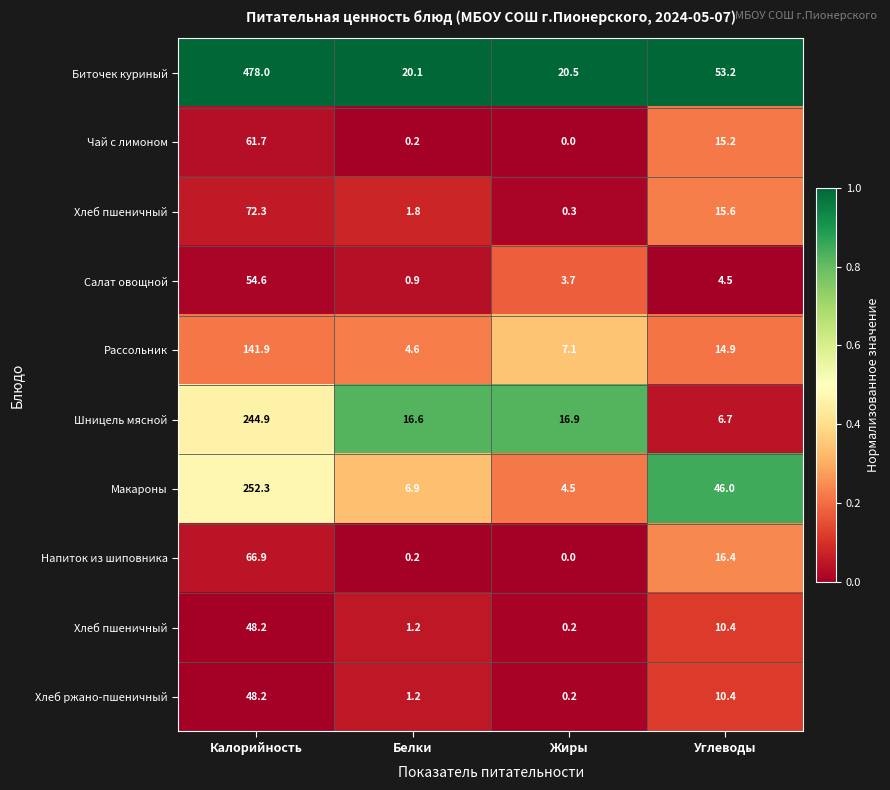

How many data points does each series have?

4